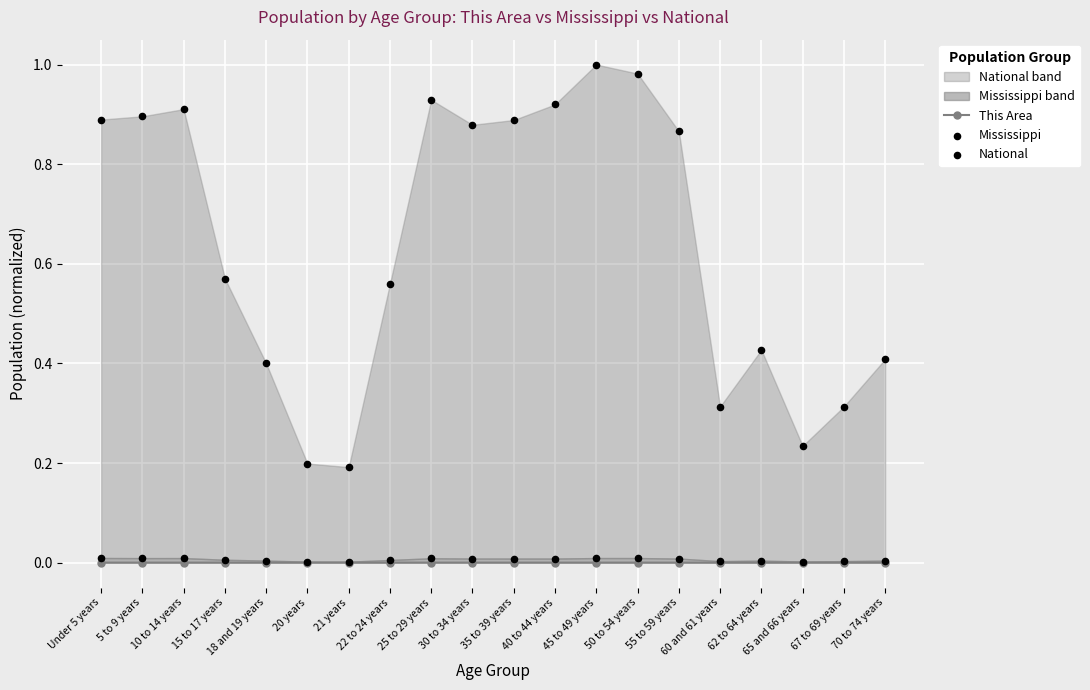

Which series contains the lowest Y value?

This Area